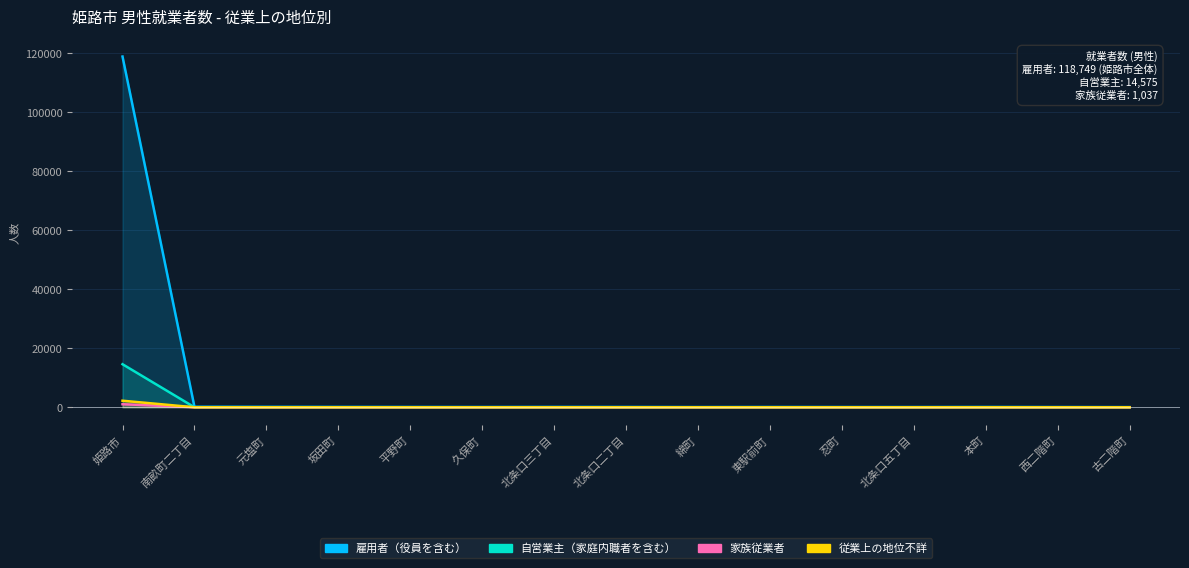

Reading left to right, transcribe all the data shown in this chart.

雇用者（役員を含む）: 姫路市=118749	南畝町二丁目=170	元塩町=140	坂田町=113	平野町=101	久保町=91	北条口三丁目=117	北条口二丁目=103	綿町=69	東駅前町=94	忍町=81	北条口五丁目=82	本町=91	西二階町=81	古二階町=59
自営業主（家庭内職者を含む）: 姫路市=14575	南畝町二丁目=12	元塩町=13	坂田町=19	平野町=14	久保町=8	北条口三丁目=8	北条口二丁目=12	綿町=14	東駅前町=13	忍町=15	北条口五丁目=7	本町=27	西二階町=7	古二階町=9
家族従業者: 姫路市=1037	南畝町二丁目=1	元塩町=1	坂田町=1	平野町=0	久保町=3	北条口三丁目=2	北条口二丁目=1	綿町=0	東駅前町=0	忍町=5	北条口五丁目=1	本町=2	西二階町=0	古二階町=0
従業上の地位不詳: 姫路市=2220	南畝町二丁目=2	元塩町=0	坂田町=4	平野町=1	久保町=1	北条口三丁目=0	北条口二丁目=1	綿町=0	東駅前町=1	忍町=0	北条口五丁目=1	本町=1	西二階町=0	古二階町=0